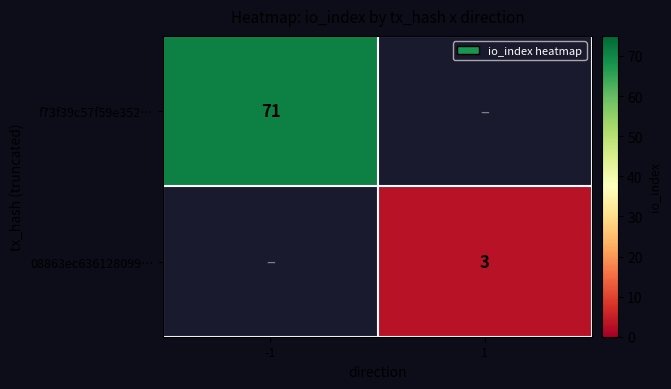

Is the value of f73f39c57f59e352… at -1 greater than the value of 08863ec636128099… at 1?

Yes